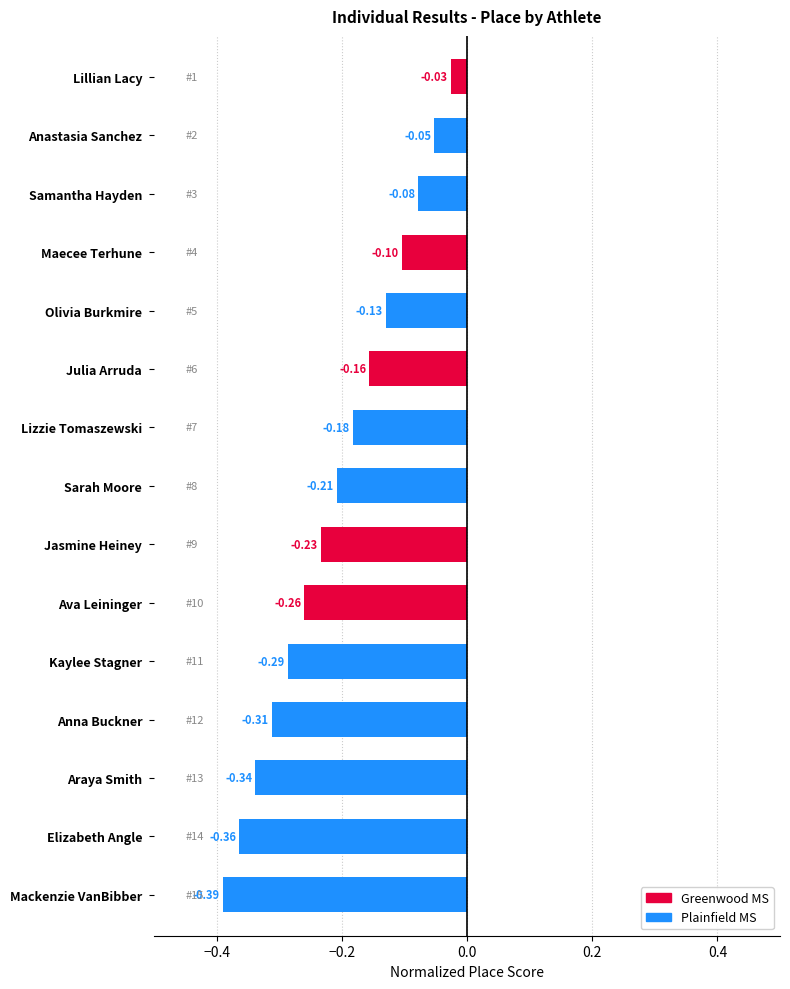

How many series are shown in this chart?

1